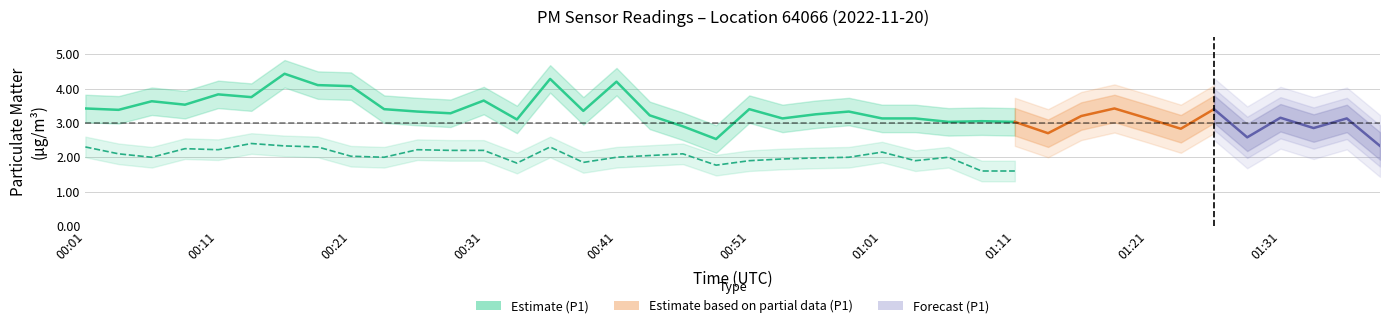

At which category does the chart reach its minimum across all series?

01:08